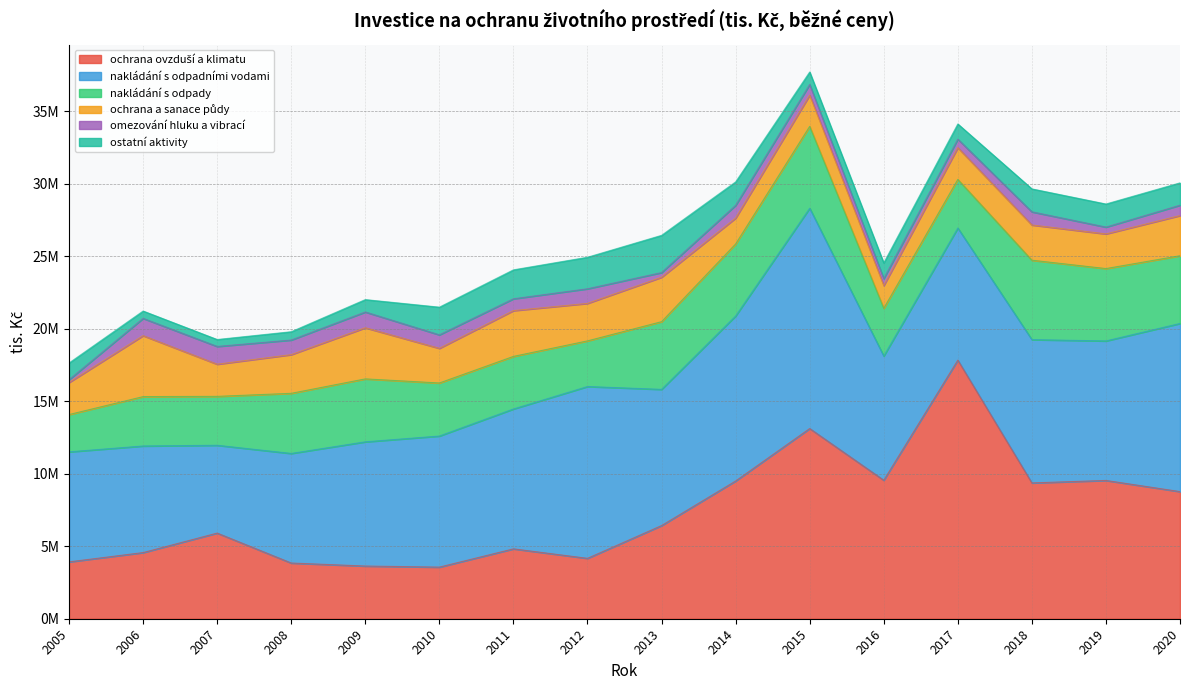

Which series has the largest total across all categories?

nakládání s odpadními vodami